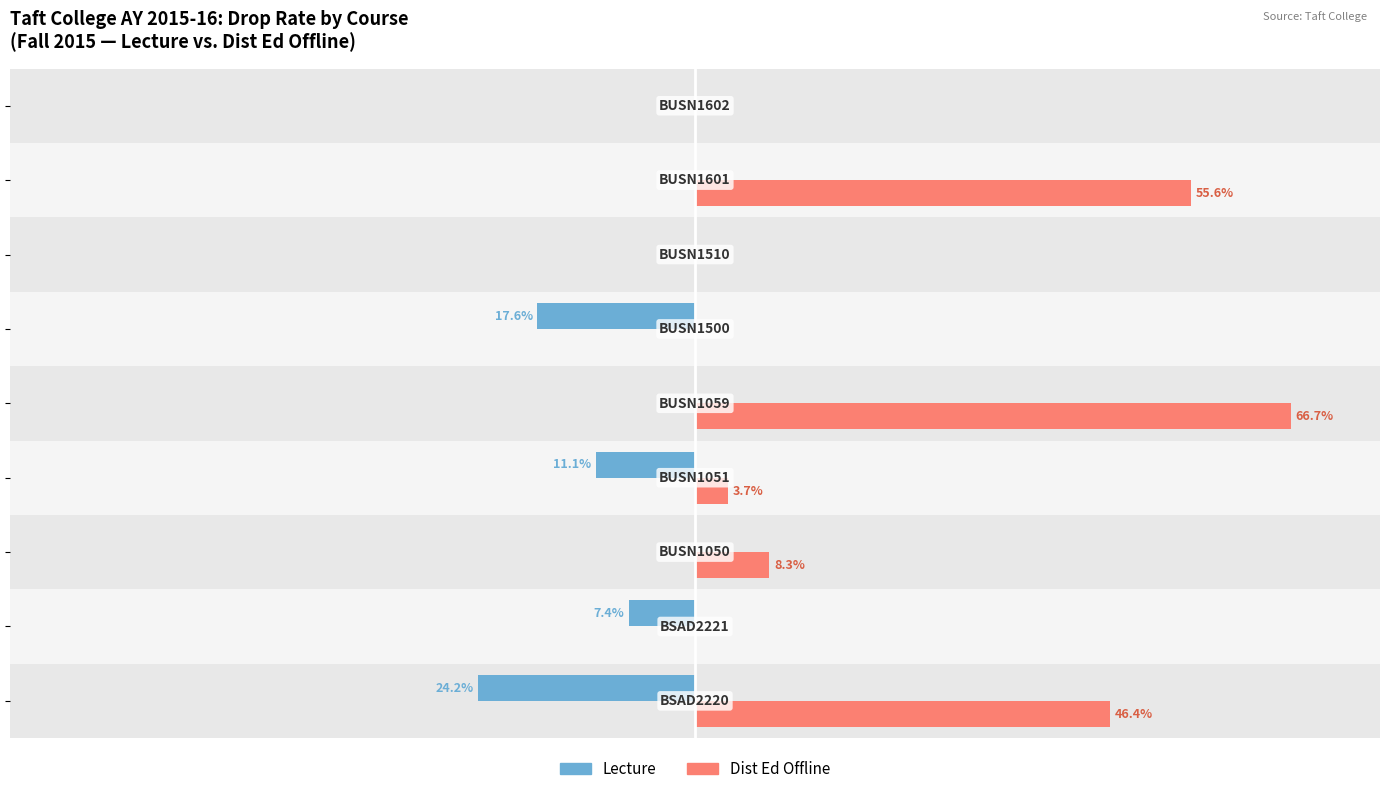

Which series has the largest total across all categories?

Dist Ed Offline